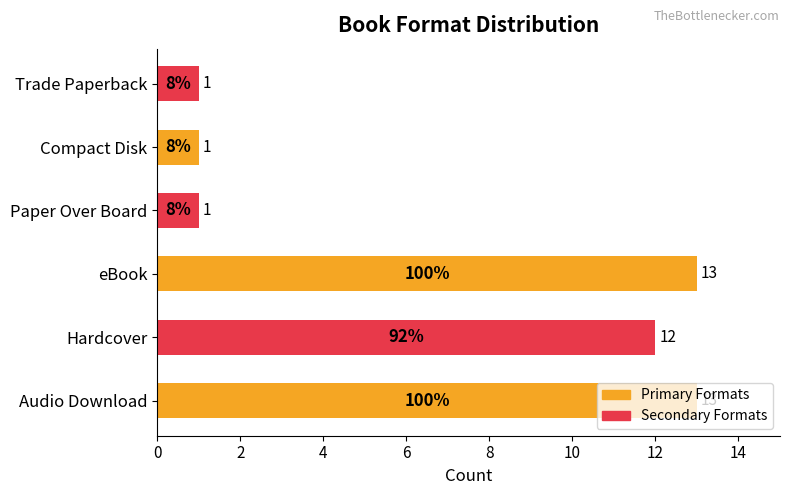

How many data points are less than 12?

3